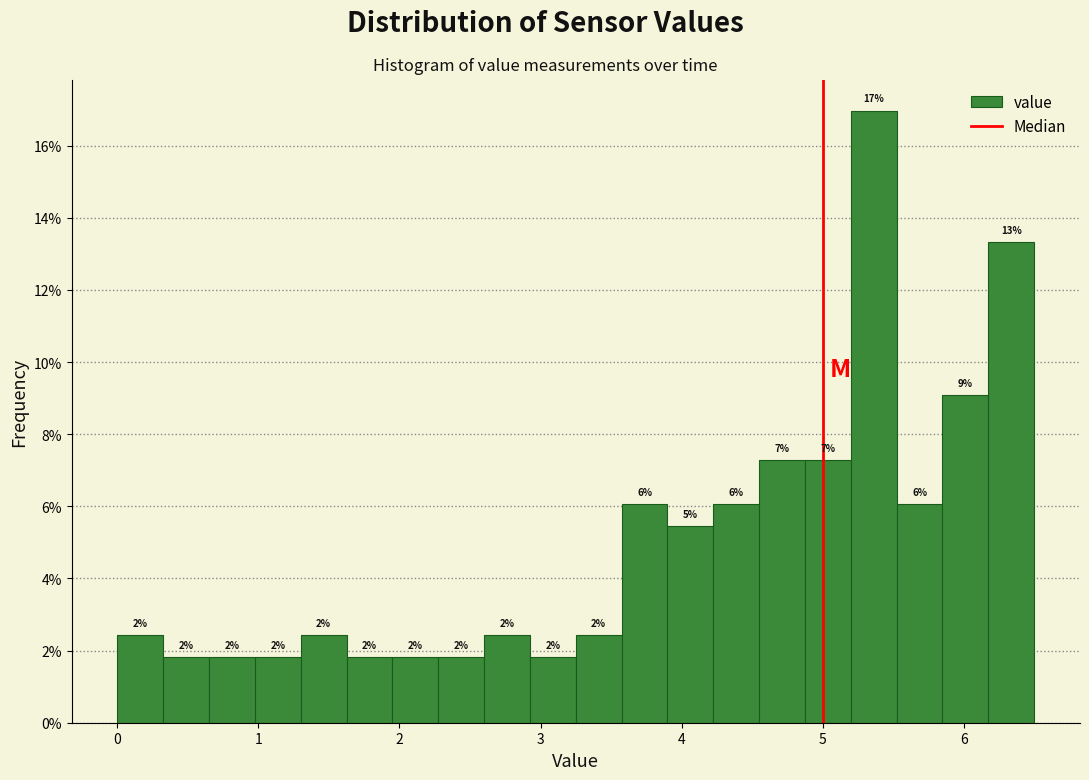

Read against the x-axis, roughly where is the centre of the tallest bar?

5.4